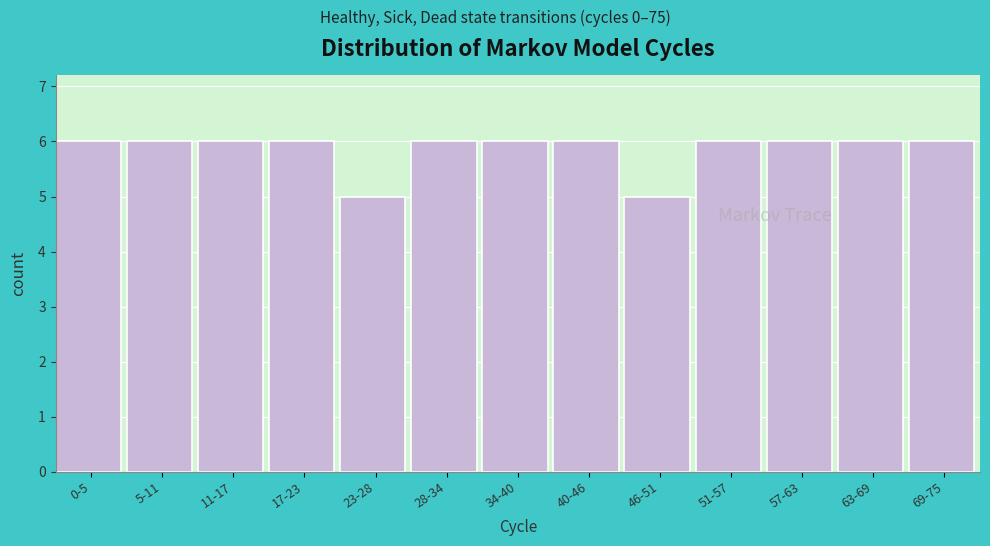

Reading left to right, transcribe all the data shown in this chart.

0-5=6	5-11=6	11-17=6	17-23=6	23-28=5	28-34=6	34-40=6	40-46=6	46-51=5	51-57=6	57-63=6	63-69=6	69-75=6